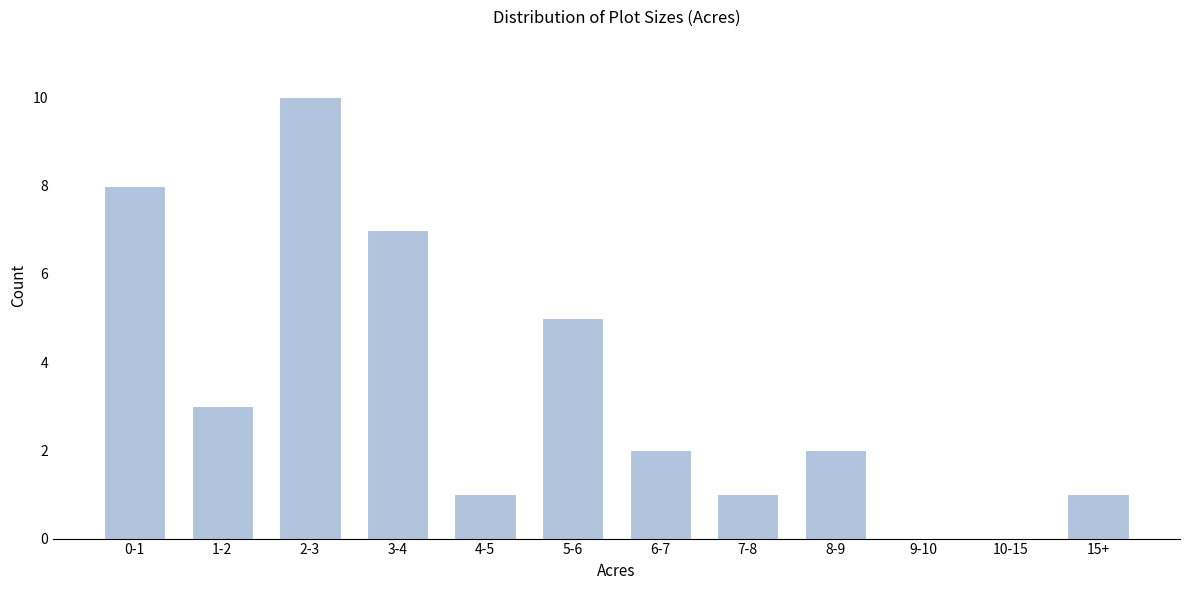

Reading left to right, transcribe all the data shown in this chart.

0-1=8	1-2=3	2-3=10	3-4=7	4-5=1	5-6=5	6-7=2	7-8=1	8-9=2	9-10=0	10-15=0	15+=1